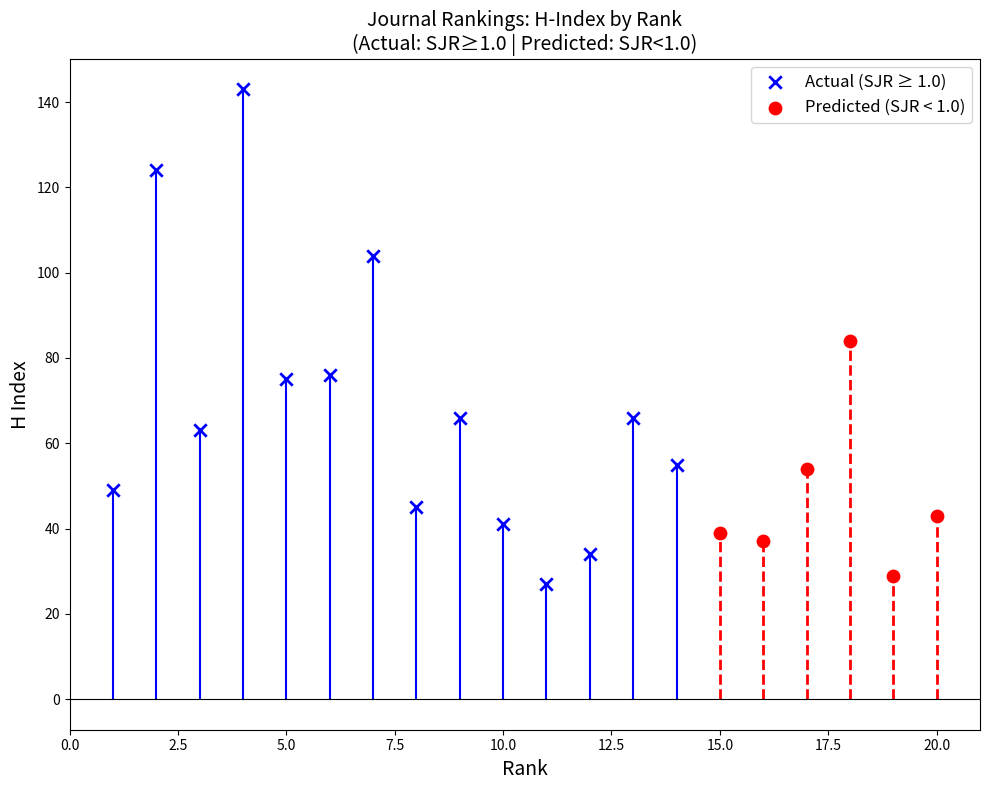

Which series has the largest Y range (max minus min)?

Actual (SJR ≥ 1.0)